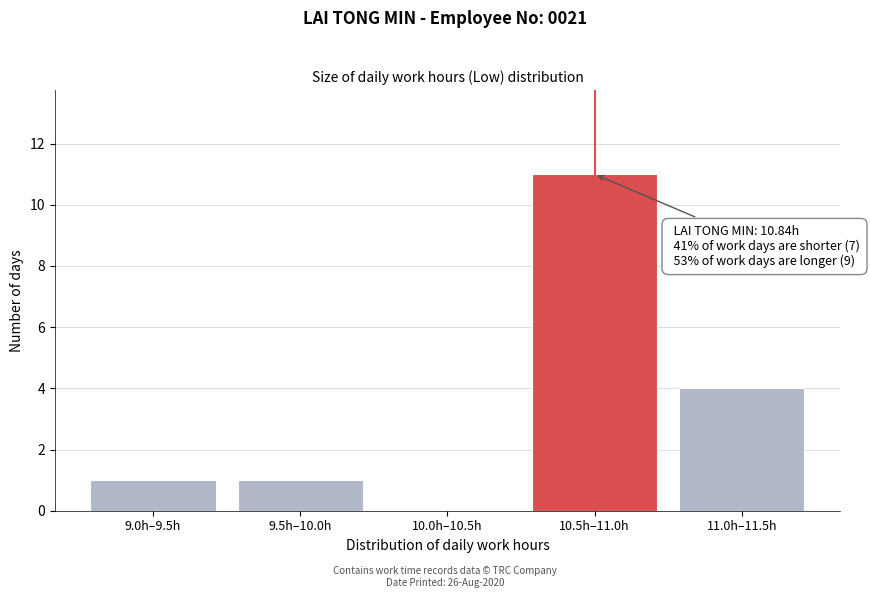

Reading right to left, what are all the values shown in this chart?

11.0h–11.5h=4	10.5h–11.0h=11	10.0h–10.5h=0	9.5h–10.0h=1	9.0h–9.5h=1